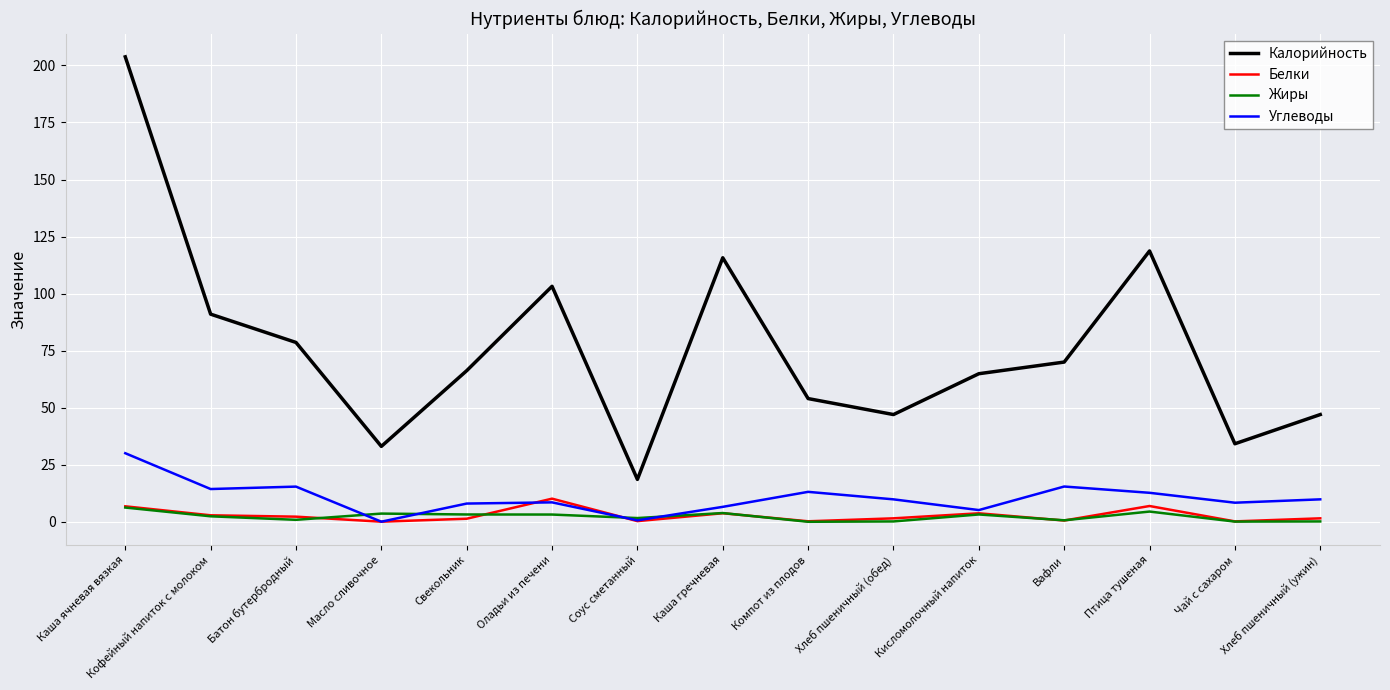

How many lines are shown in the chart?

4